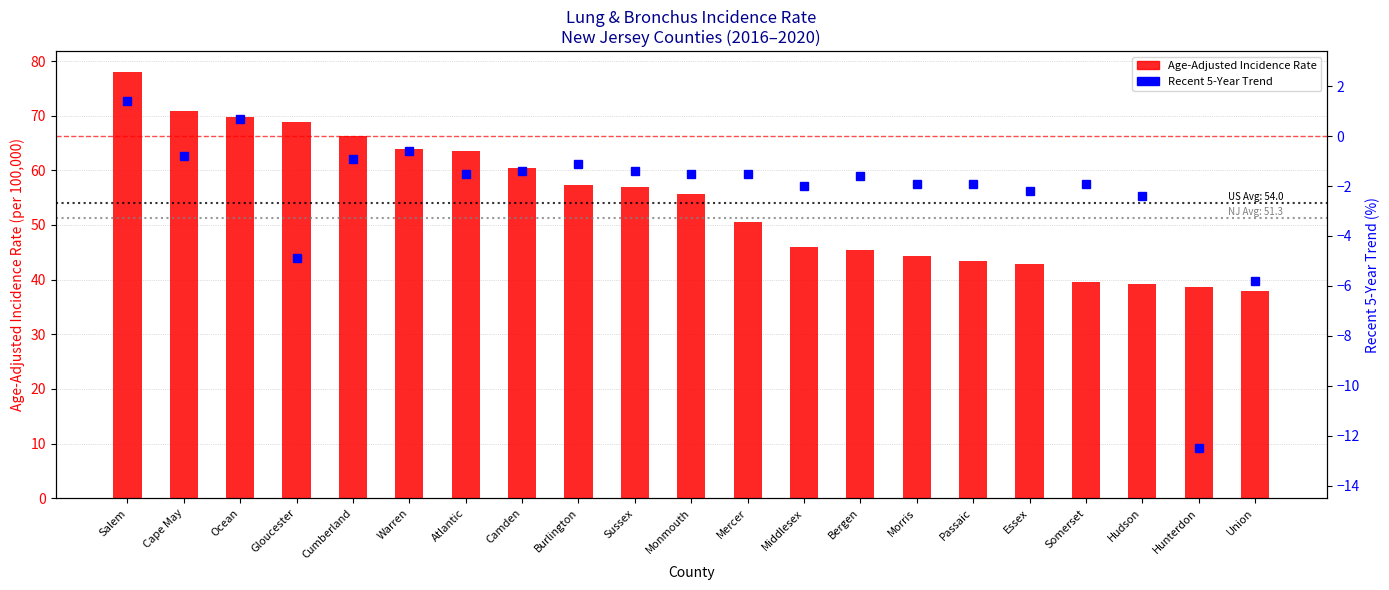

What is the minimum value for Age-Adjusted Incidence Rate?

37.9